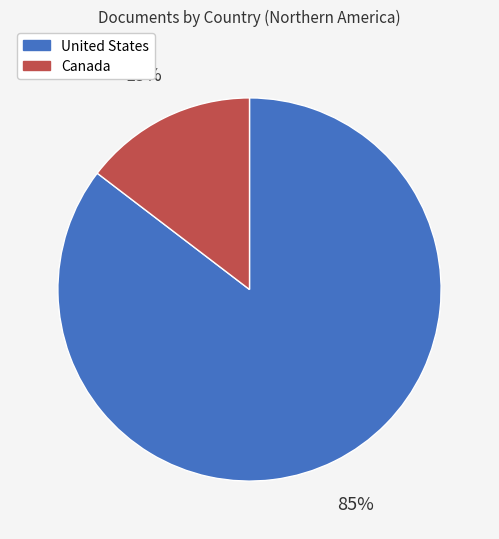

How many segments does this pie chart have?

2